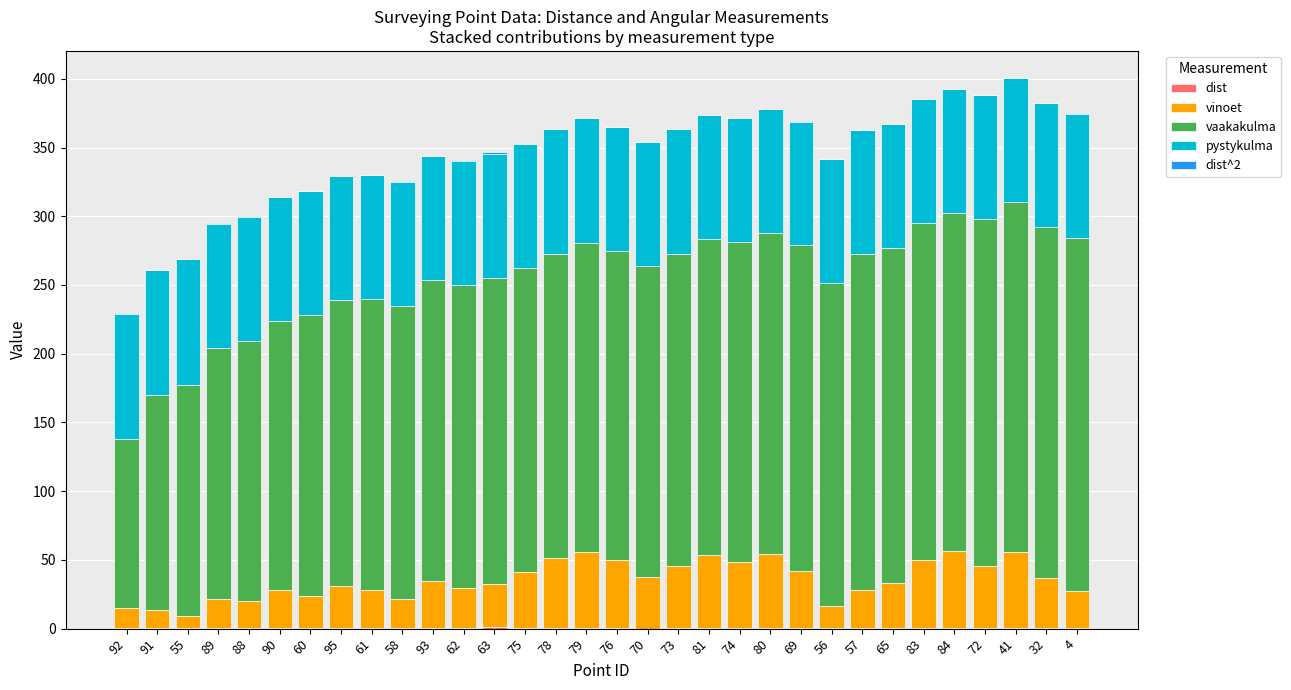

Does the chart contain stacked bars?

Yes